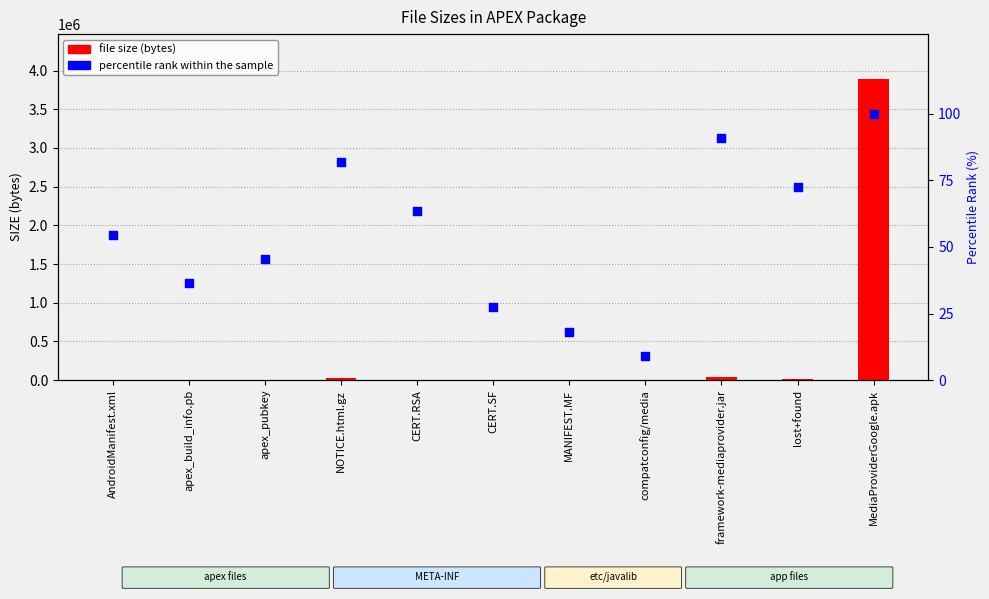

At which category is the sum across all series the highest?

MediaProviderGoogle.apk